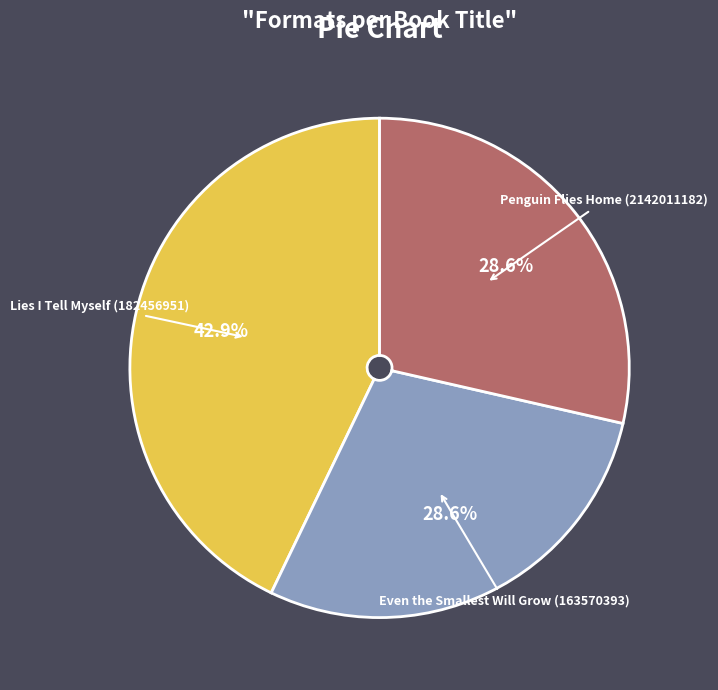

Is there any slice that represents more than half of the pie?

No